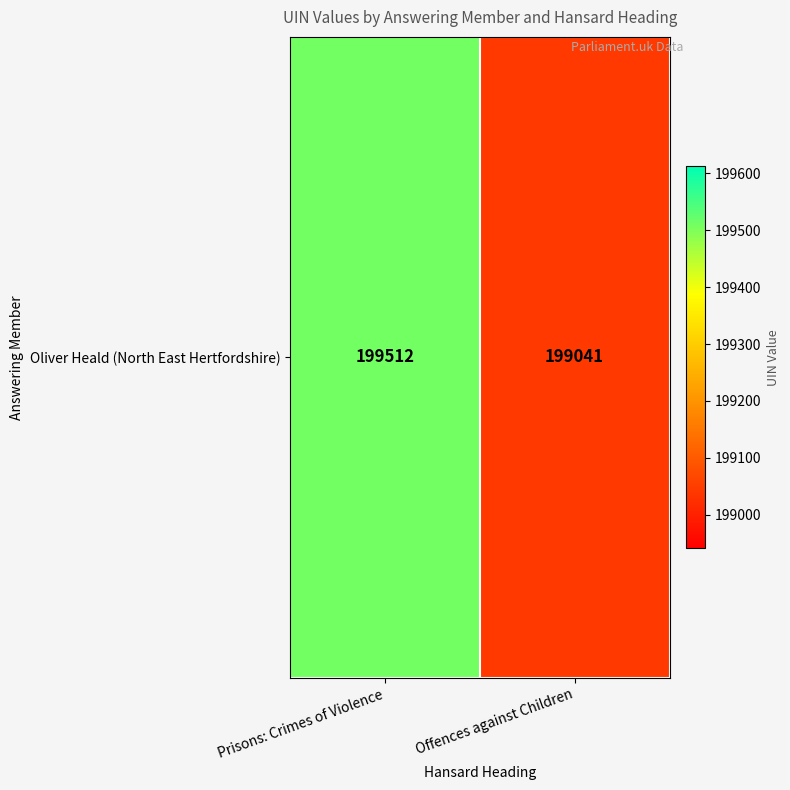

Reading left to right, what are all the values shown in this chart?

Prisons: Crimes of Violence=199512	Offences against Children=199041